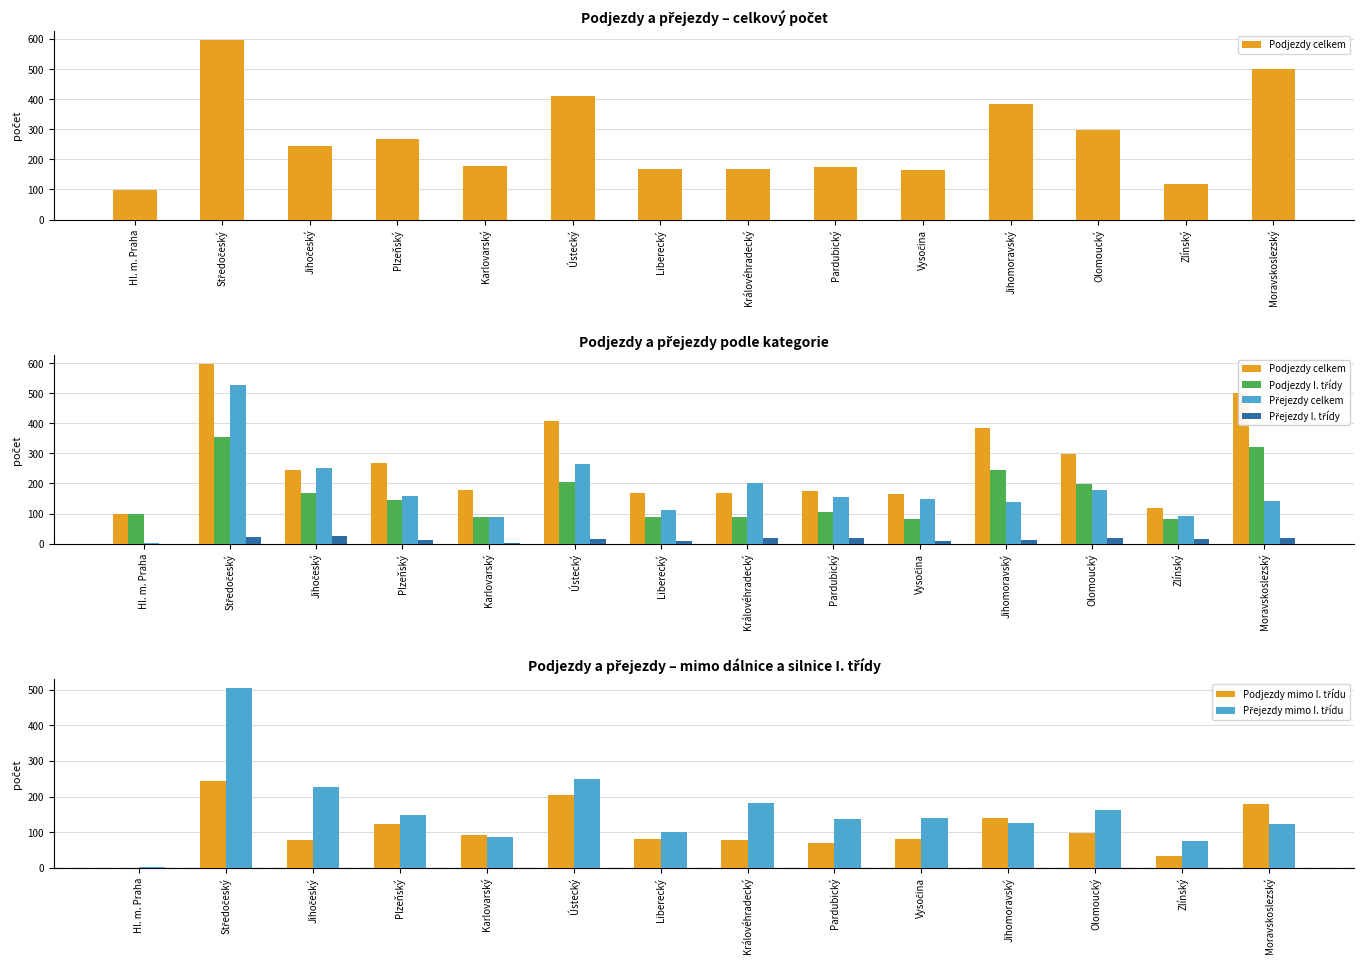

Reading left to right, extract all data points from this chart.

Podjezdy celkem: Hl. m. Praha=98	Středočeský=597	Jihočeský=246	Plzeňský=267	Karlovarský=179	Ústecký=409	Liberecký=169	Královéhradecký=169	Pardubický=174	Vysočina=164	Jihomoravský=384	Olomoucký=297	Zlínský=117	Moravskoslezský=500
Podjezdy I. třídy: Hl. m. Praha=98	Středočeský=353	Jihočeský=169	Plzeňský=145	Karlovarský=87	Ústecký=205	Liberecký=89	Královéhradecký=90	Pardubický=104	Vysočina=83	Jihomoravský=245	Olomoucký=199	Zlínský=83	Moravskoslezský=320
Přejezdy celkem: Hl. m. Praha=1	Středočeský=527	Jihočeský=252	Plzeňský=159	Karlovarský=87	Ústecký=264	Liberecký=111	Královéhradecký=202	Pardubický=155	Vysočina=149	Jihomoravský=138	Olomoucký=179	Zlínský=91	Moravskoslezský=142
Přejezdy I. třídy: Hl. m. Praha=0	Středočeský=22	Jihočeský=24	Plzeňský=11	Karlovarský=1	Ústecký=14	Liberecký=10	Královéhradecký=19	Pardubický=19	Vysočina=8	Jihomoravský=12	Olomoucký=17	Zlínský=15	Moravskoslezský=20
Podjezdy mimo I. třídu: Hl. m. Praha=0	Středočeský=244	Jihočeský=77	Plzeňský=122	Karlovarský=92	Ústecký=204	Liberecký=80	Královéhradecký=79	Pardubický=70	Vysočina=81	Jihomoravský=139	Olomoucký=98	Zlínský=34	Moravskoslezský=180
Přejezdy mimo I. třídu: Hl. m. Praha=1	Středočeský=505	Jihočeský=228	Plzeňský=148	Karlovarský=86	Ústecký=250	Liberecký=101	Královéhradecký=183	Pardubický=136	Vysočina=141	Jihomoravský=126	Olomoucký=162	Zlínský=76	Moravskoslezský=122